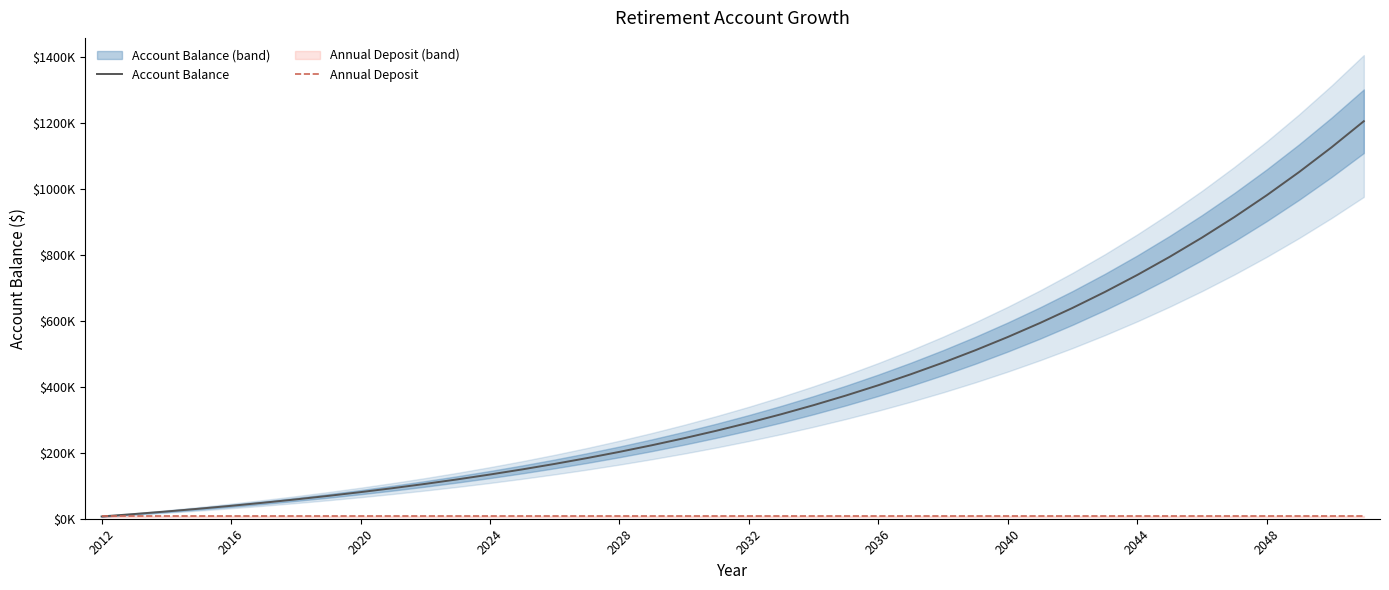

True or false: Account Balance and Annual Deposit cross at least once.

False